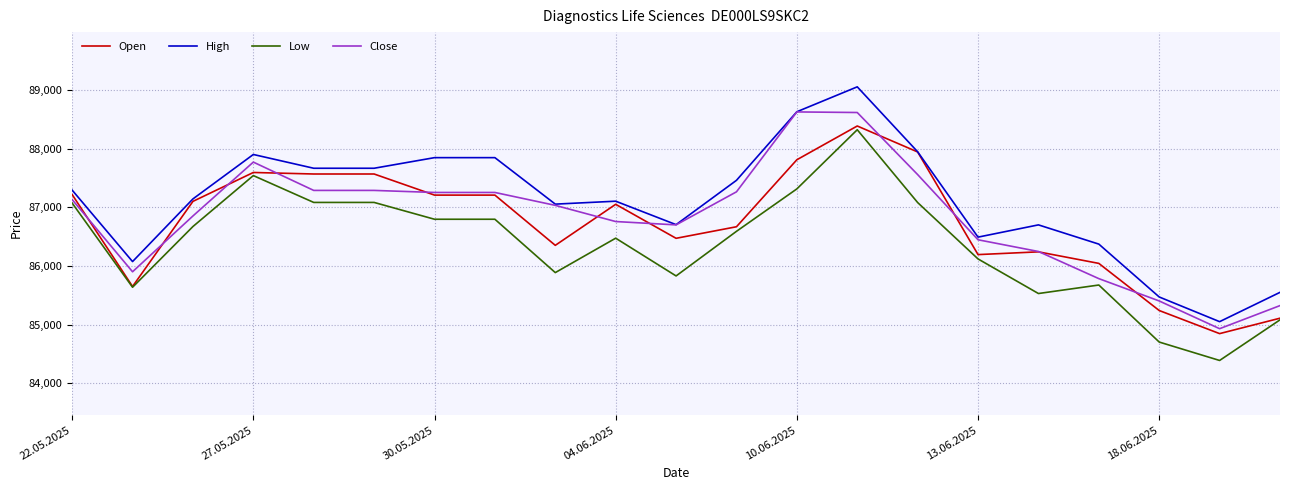

Which series has the widest spread of values?

High